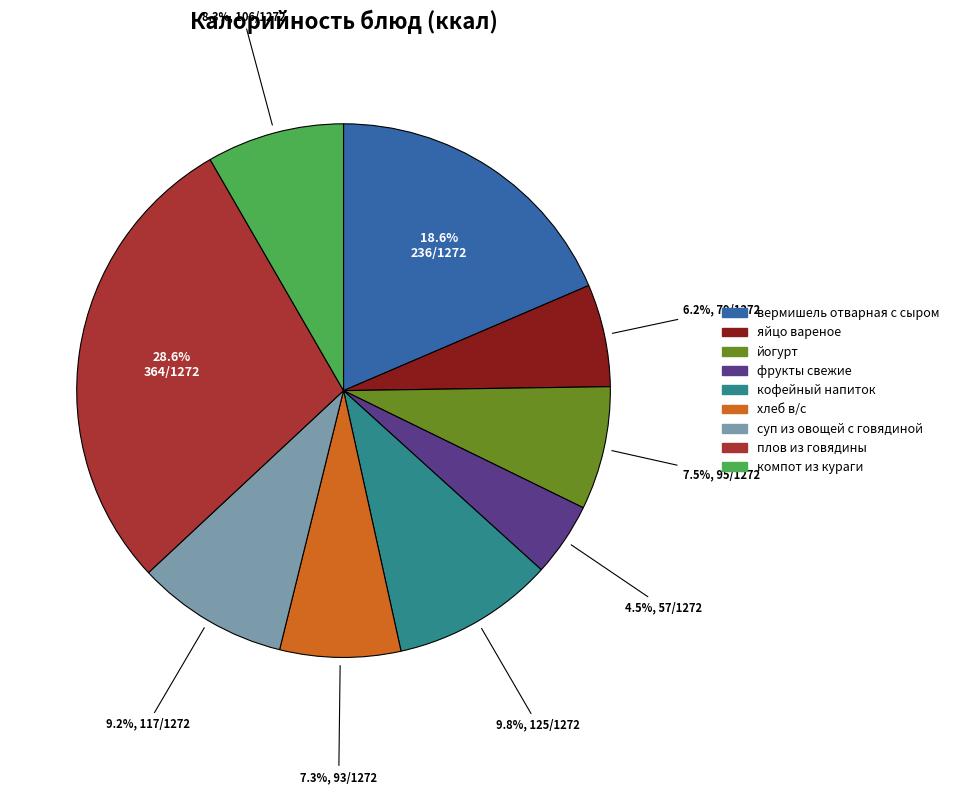

Which category has the biggest portion of the pie?

плов из говядины